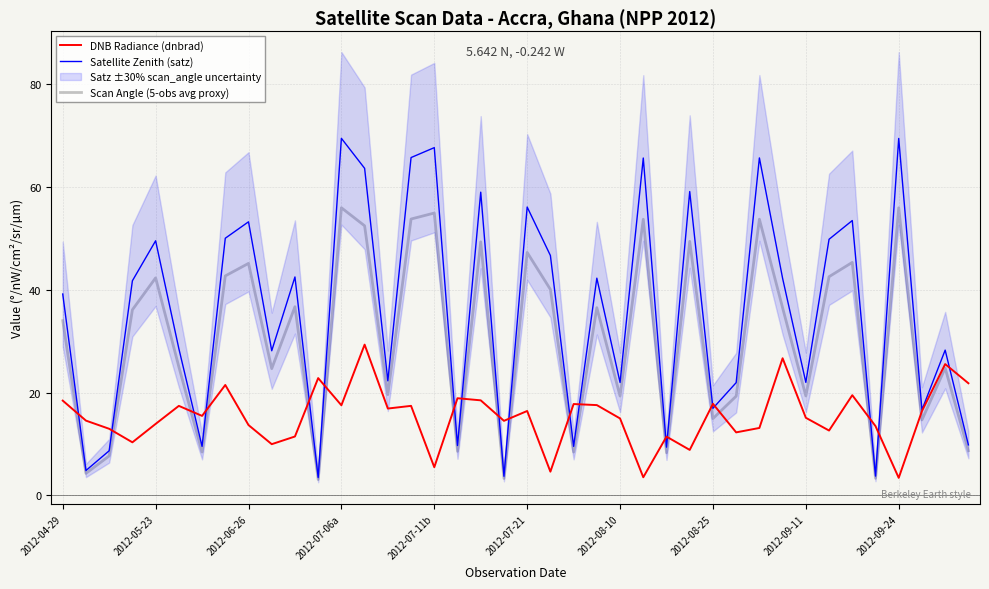

Which series ends up on top after the final intersection of DNB Radiance (dnbrad) and Satellite Zenith (satz)?

DNB Radiance (dnbrad)